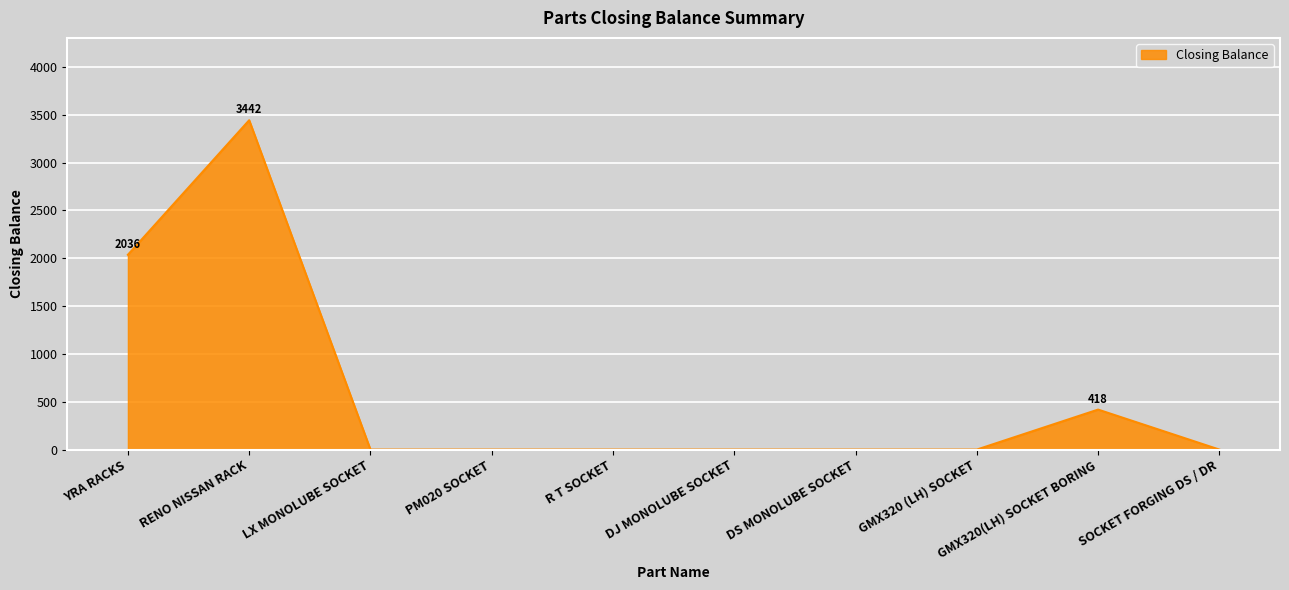

What is the change in value from PM020 SOCKET to GMX320(LH) SOCKET BORING?

+418